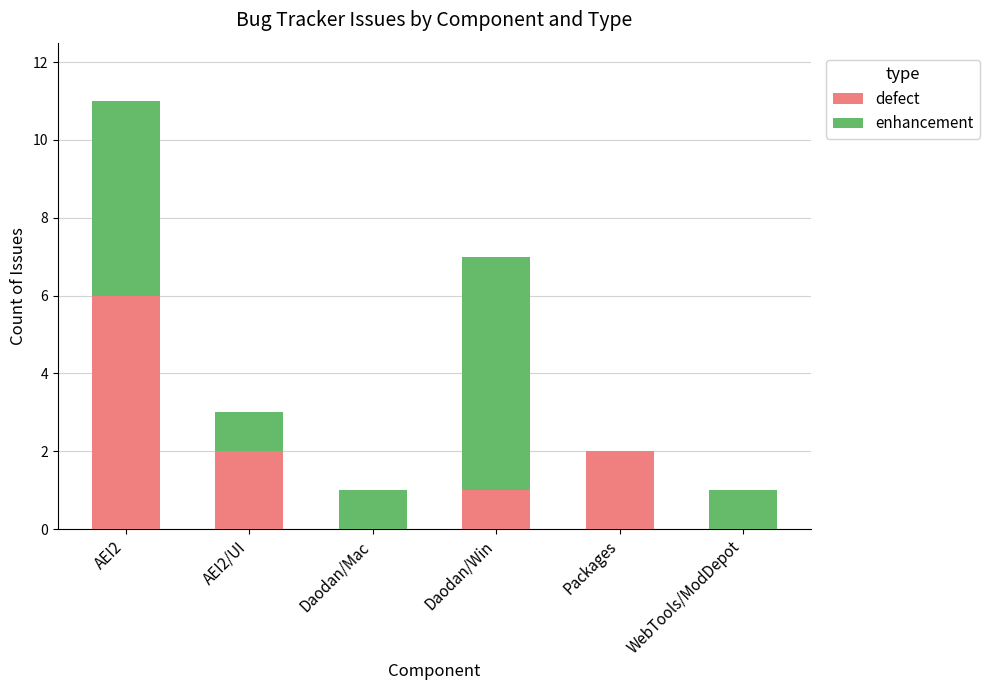

What is the sum of the defect values at AEI2 and AEI2/UI?

8